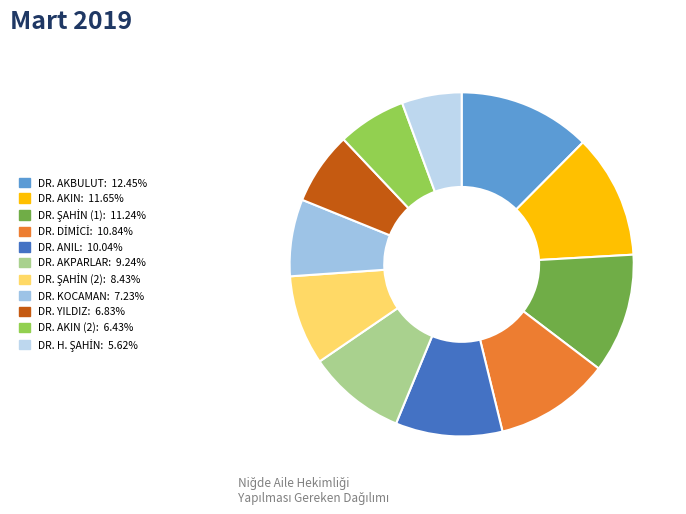

Count the number of slices in the pie.

11